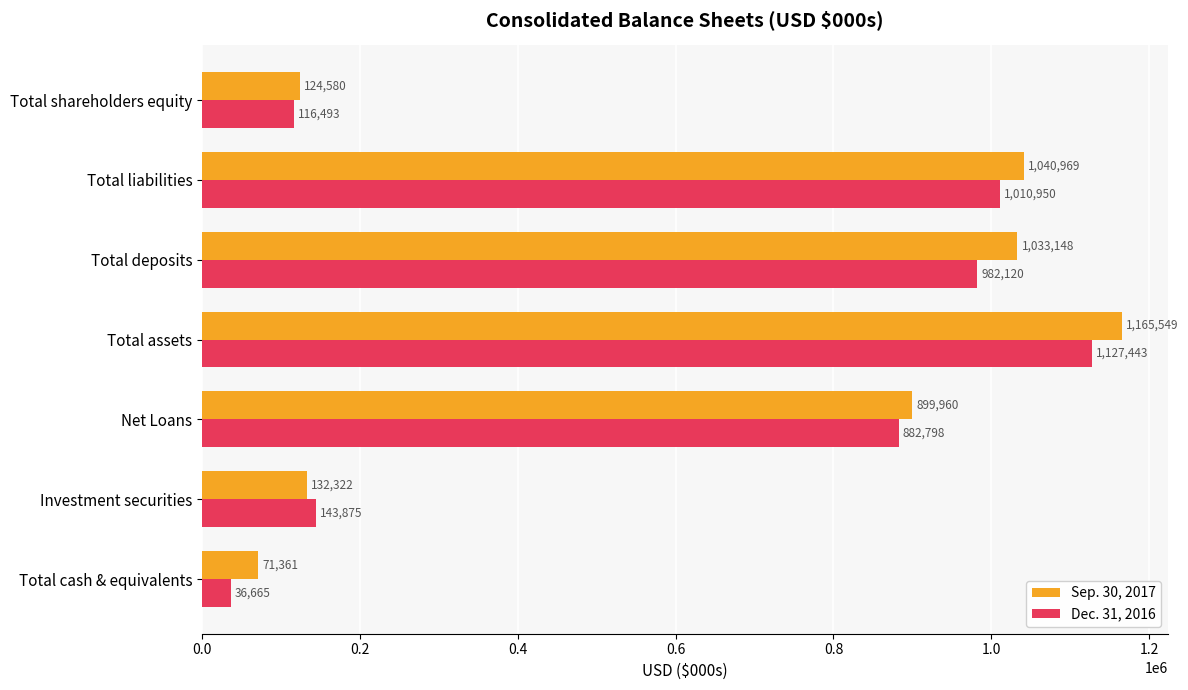

Between Investment securities and Total shareholders equity, which series saw the biggest shift?

Dec. 31, 2016